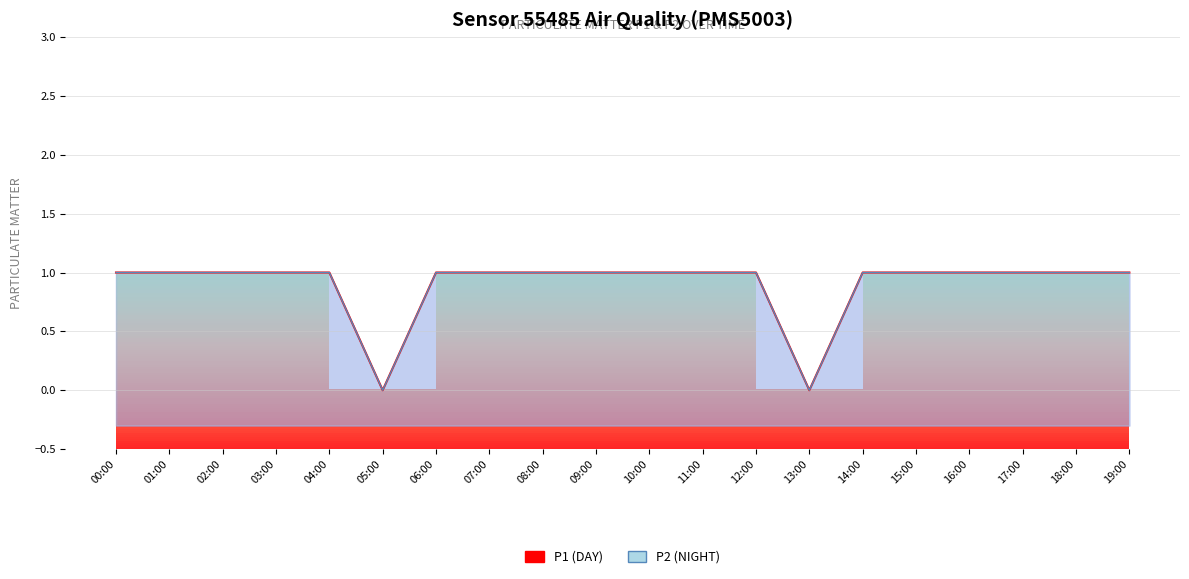

The value of P2 at 13:00 is 0. True or false?

True